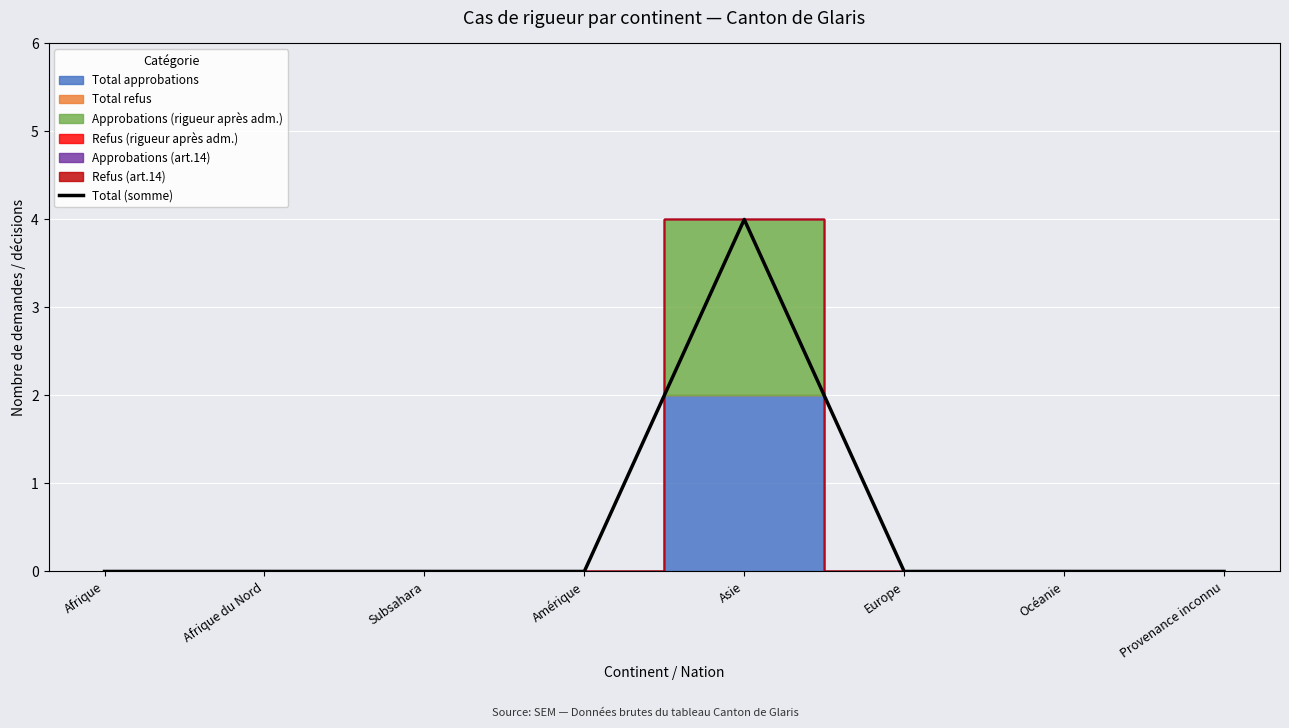

True or false: the data shows 2 at Amérique.

False